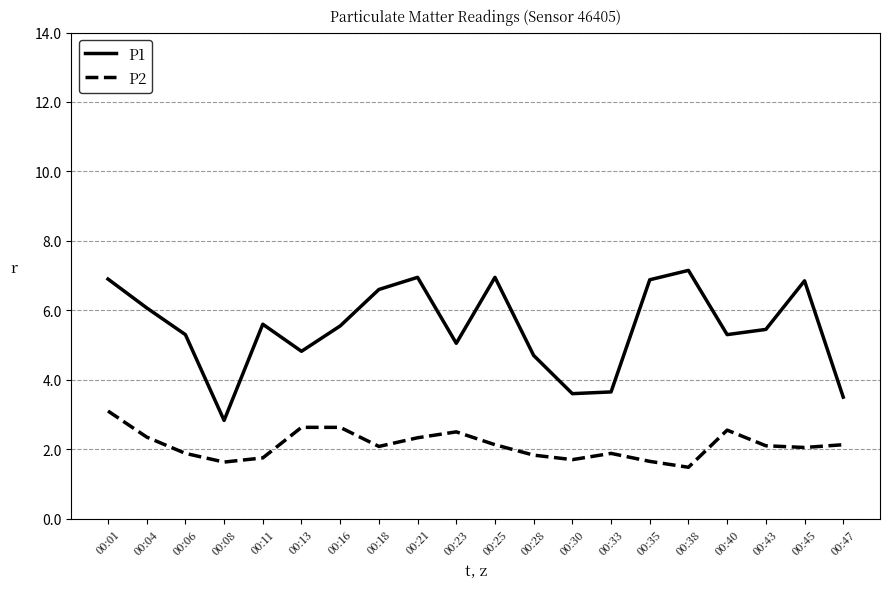

Between 00:06 and 00:08, which series saw the biggest shift?

P1